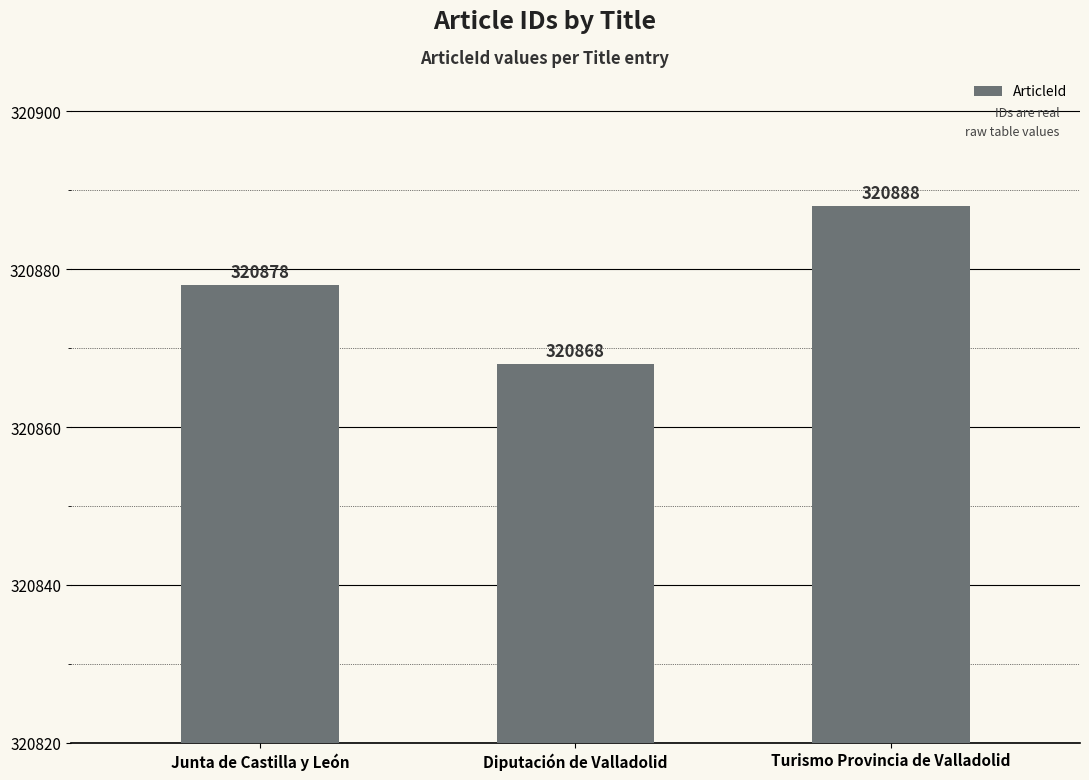

What is the greatest value displayed?

320888